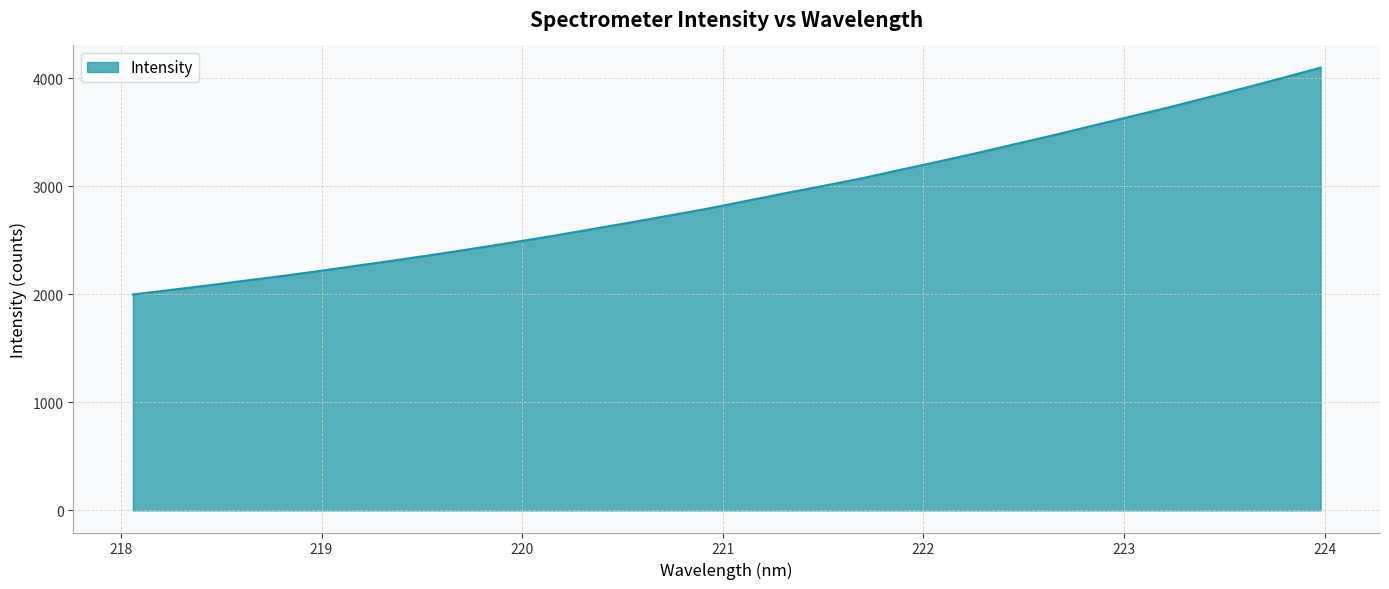

What is the smallest value displayed?

1999.1